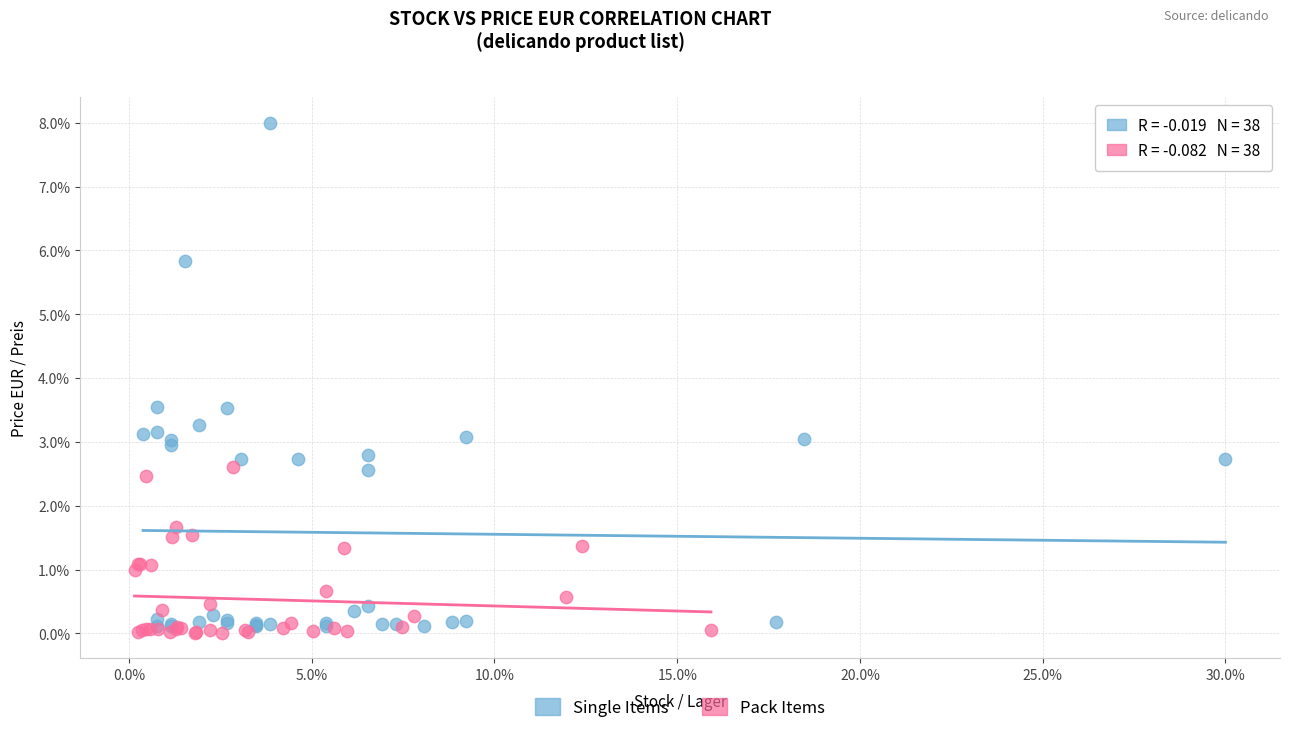

Which series contains the highest Y value?

Single Items